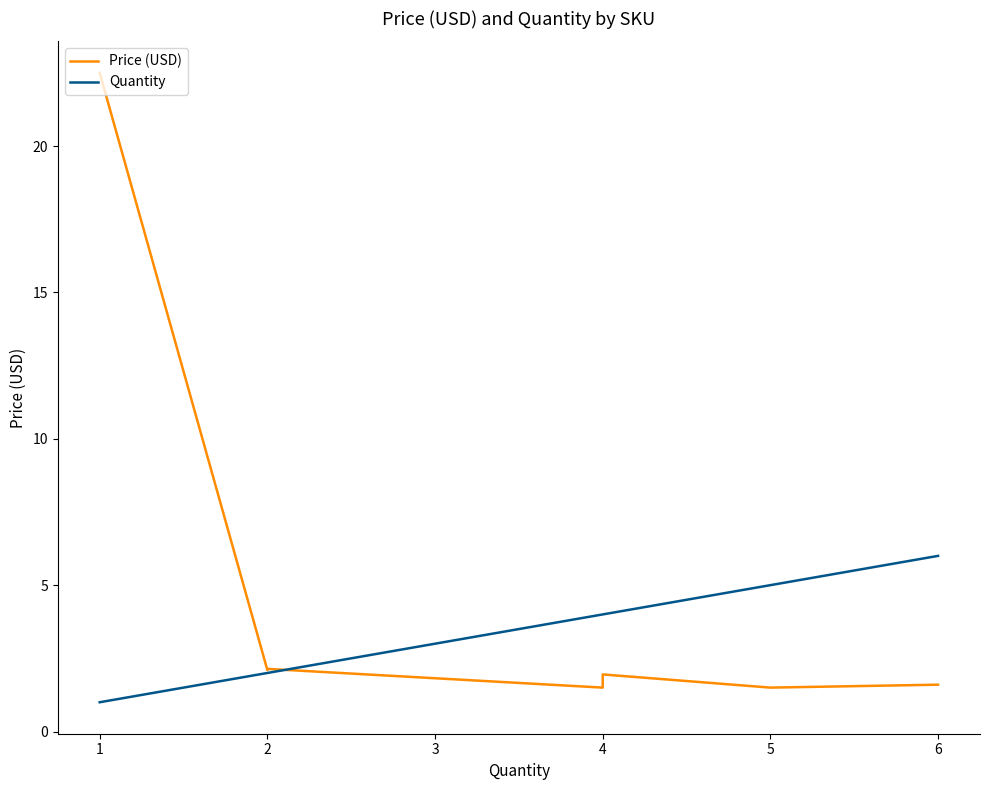

Where do Quantity and Price (USD) first cross each other?

2 and 4